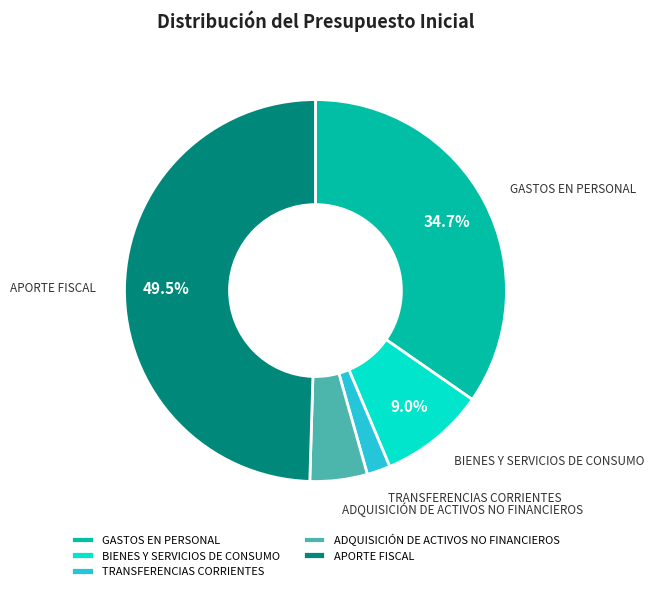

The BIENES Y SERVICIOS DE CONSUMO slice represents 9% of the pie. True or false?

True